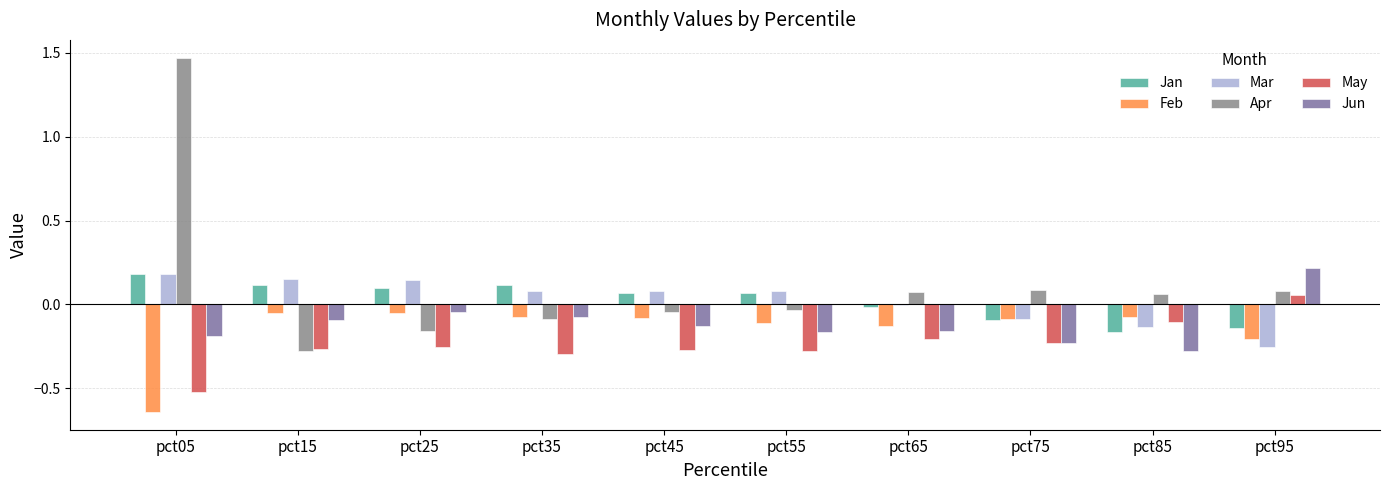

How many groups of bars are there?

10